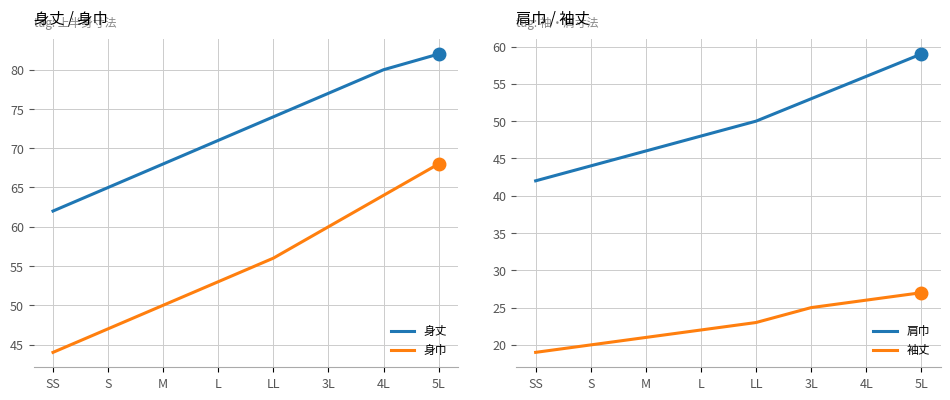

True or false: 肩巾 has more than 1 points higher than both neighbors.

False